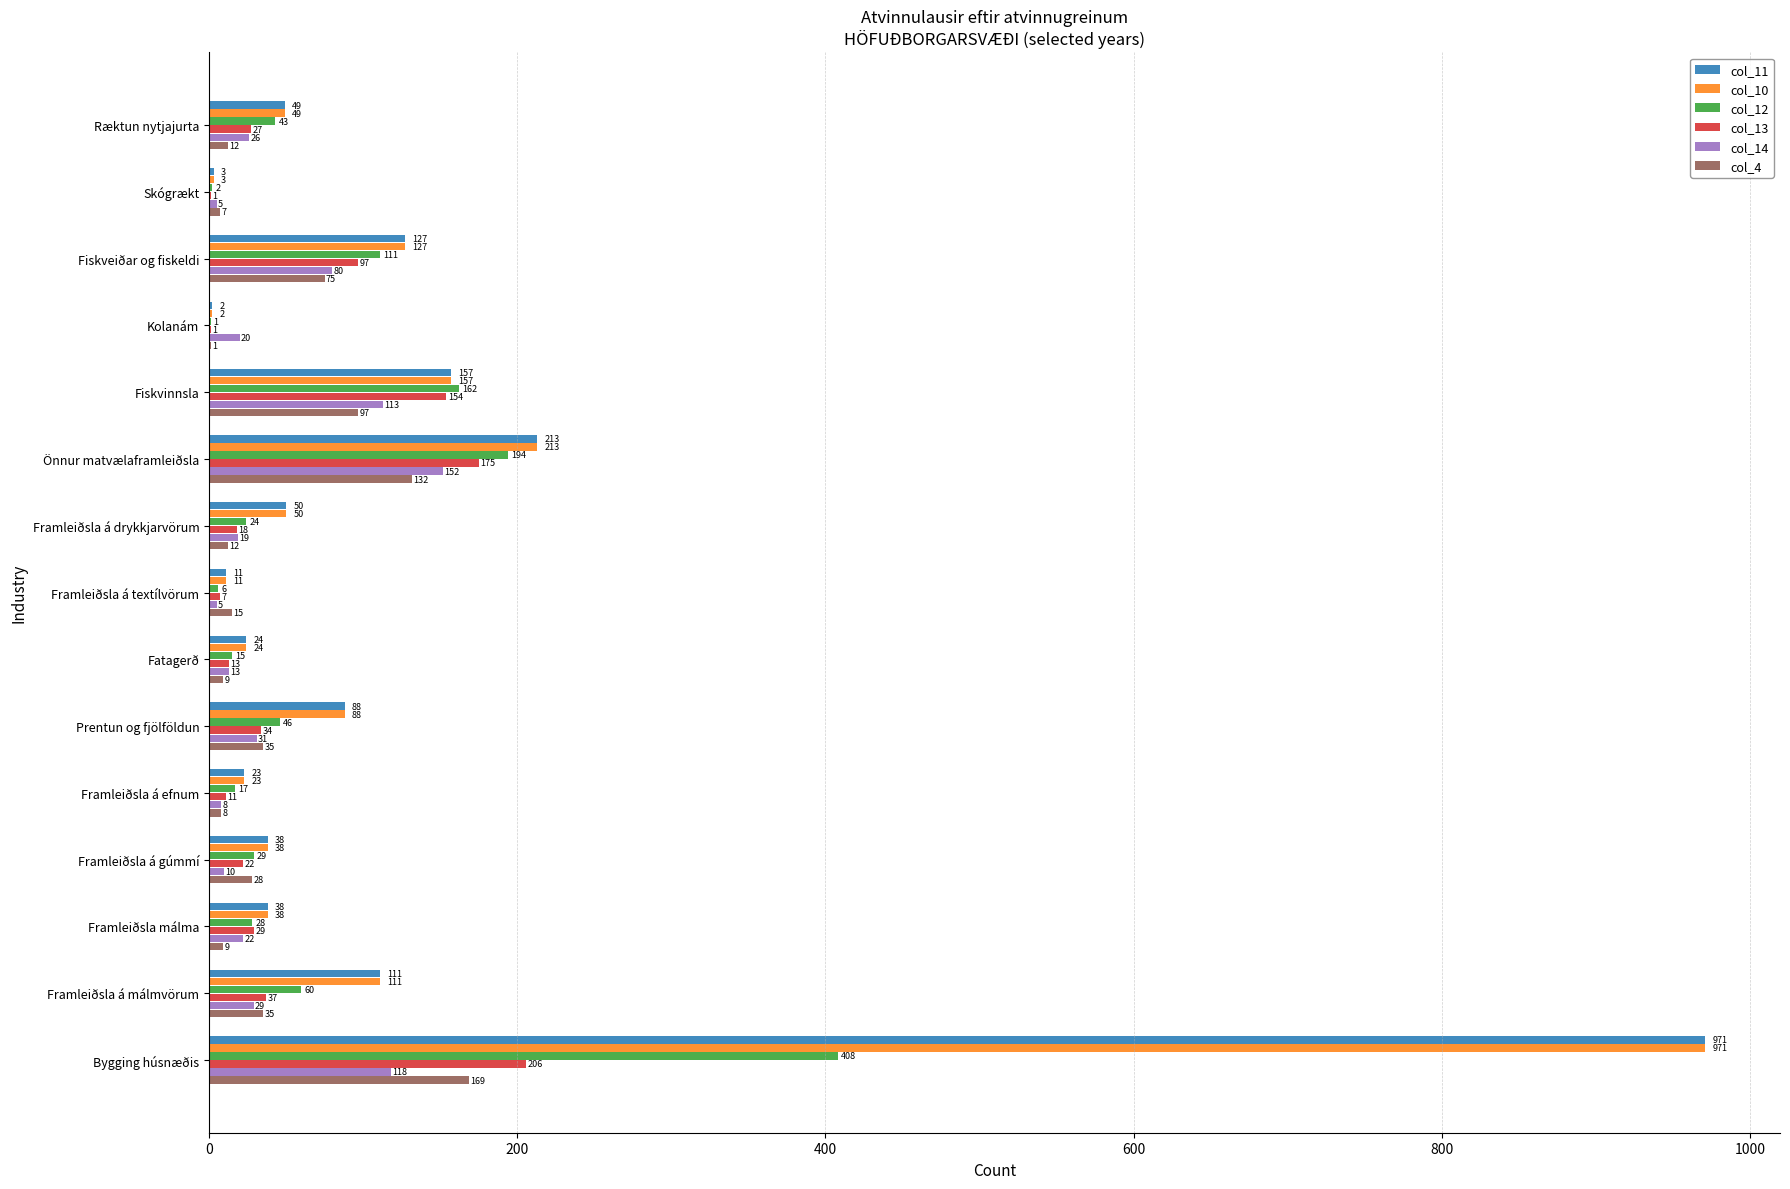

What is the maximum value for col_12?

408